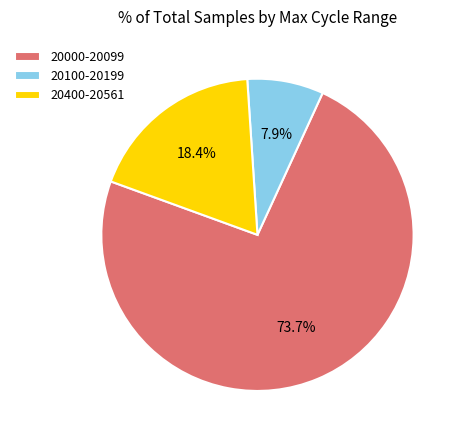

Does 20000-20099 represent more than half of the total?

Yes